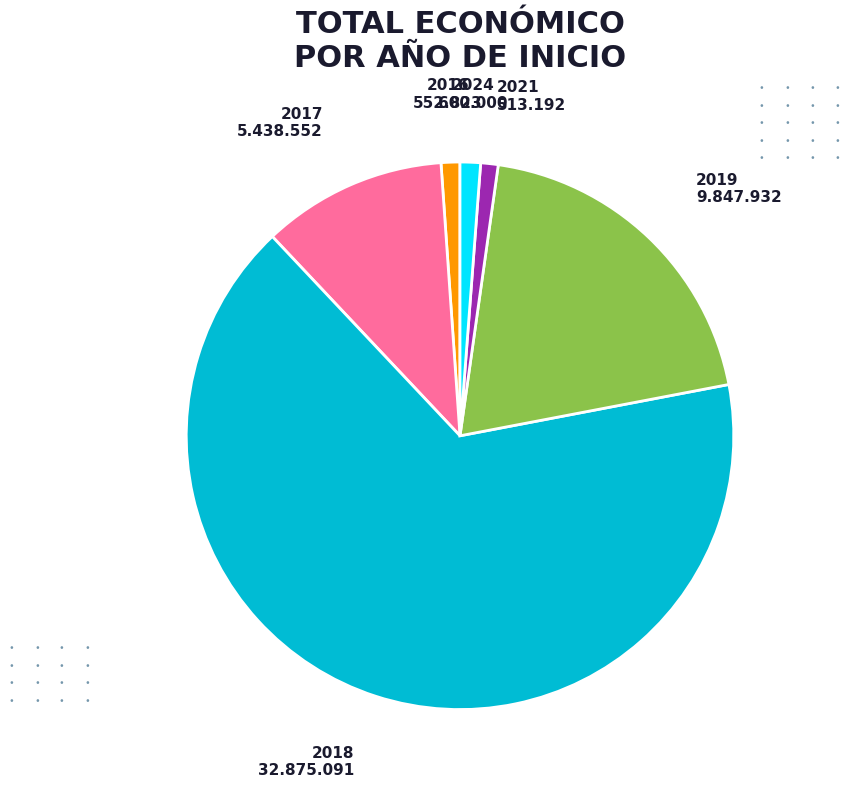

Count the number of slices in the pie.

6